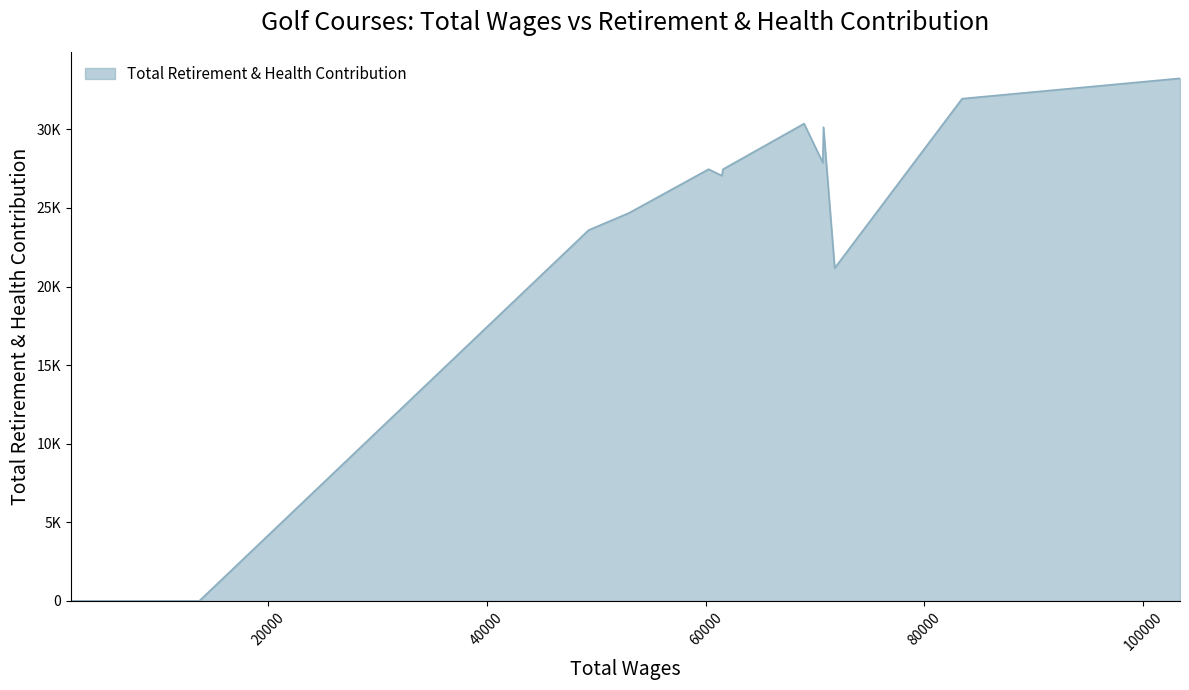

What position from the right is 2293.0?

3